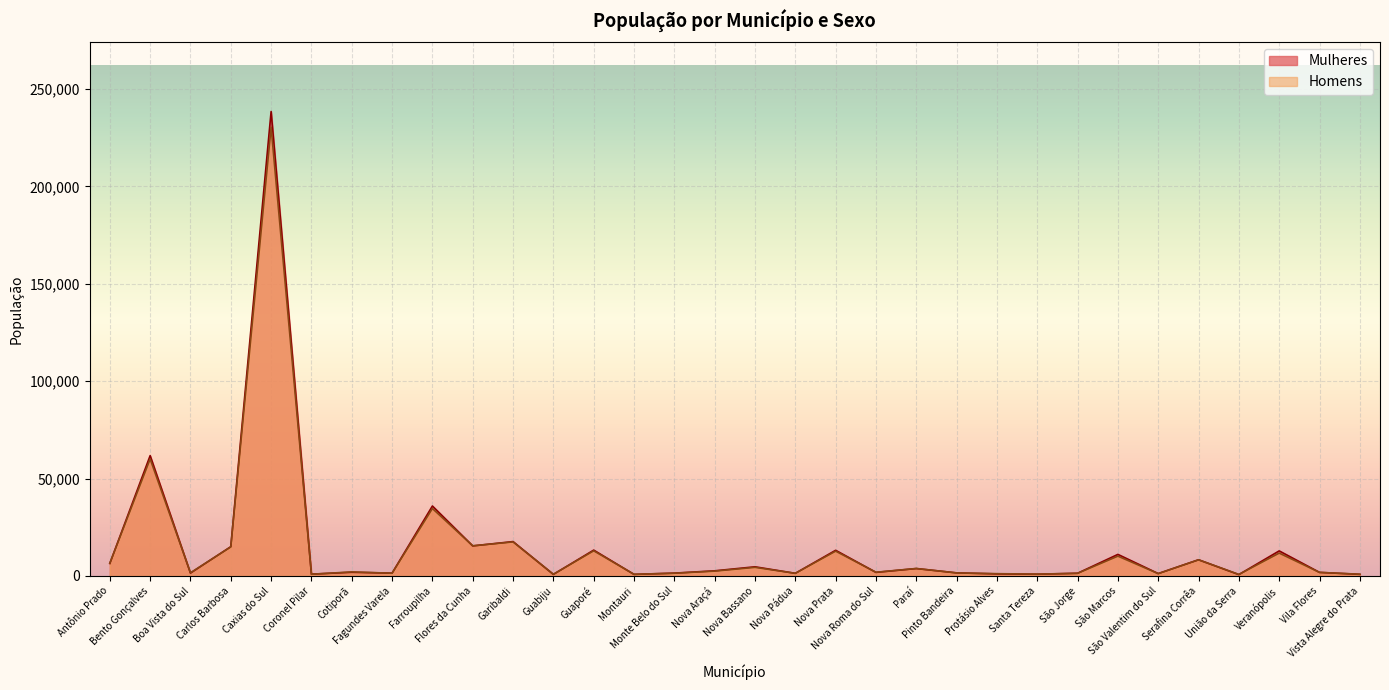

At Nova Bassano, list the series in order from smallest to largest.

Homens, Mulheres